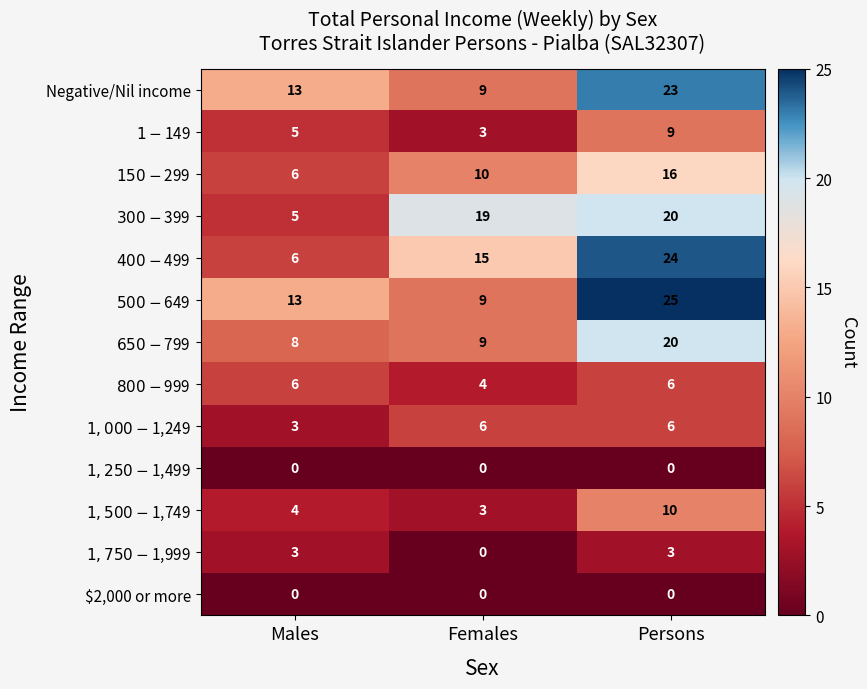

What is the difference between the highest and lowest values at Males?

13